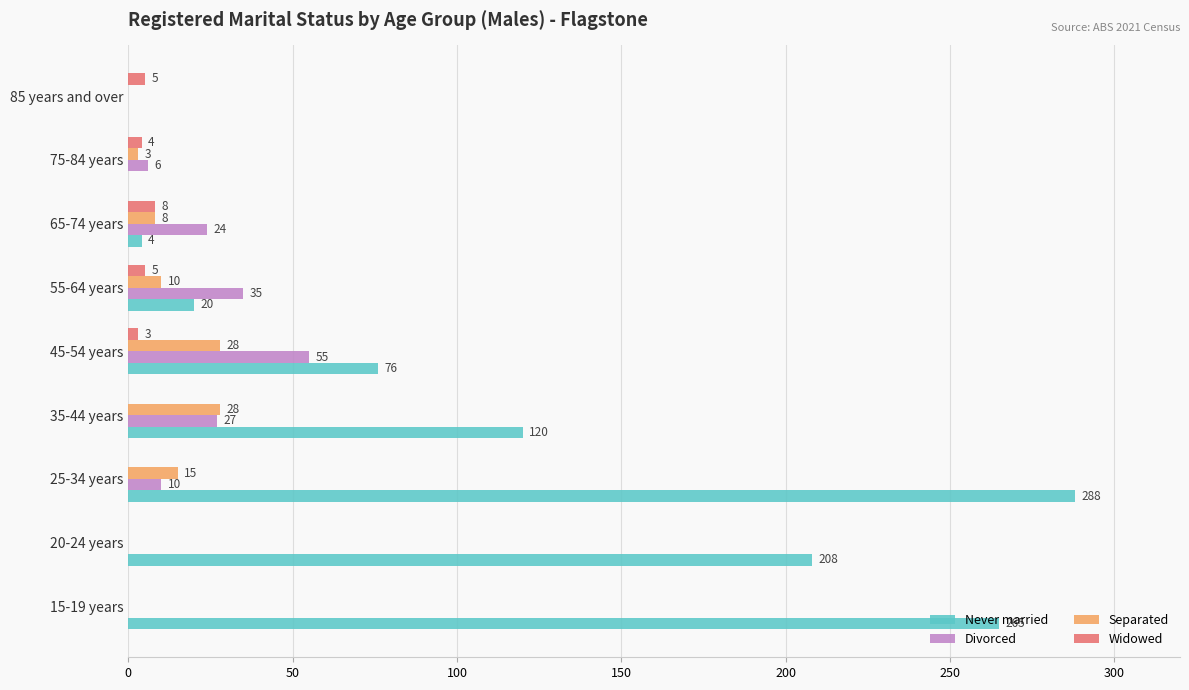

At which label is Widowed closest to 4?

75-84 years